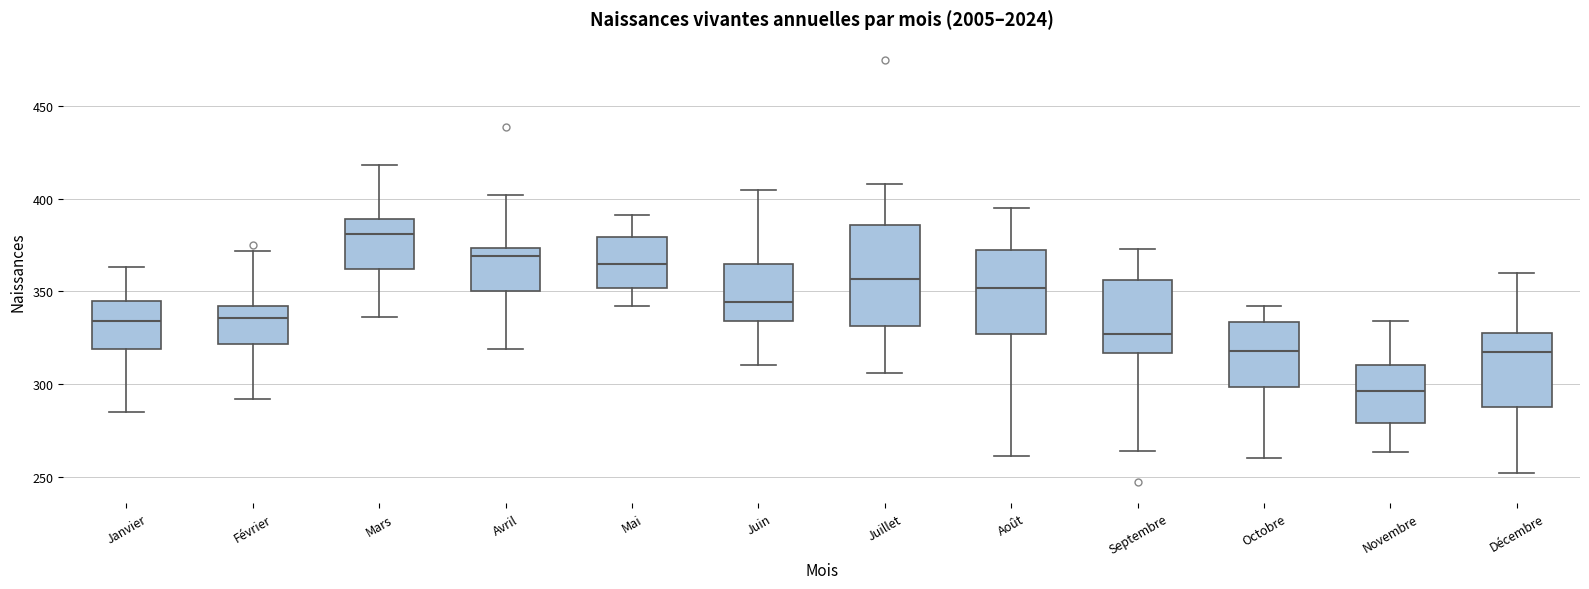

Which box's median line is the lowest?

Novembre